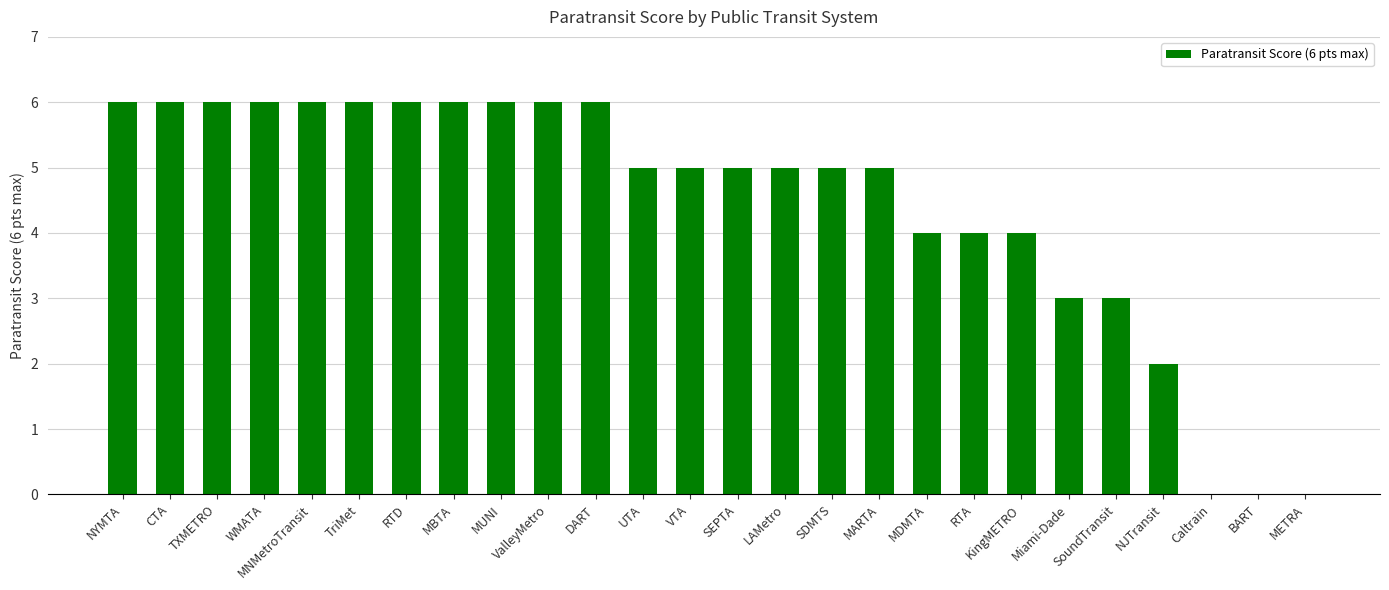

What is the maximum value shown in the chart?

6